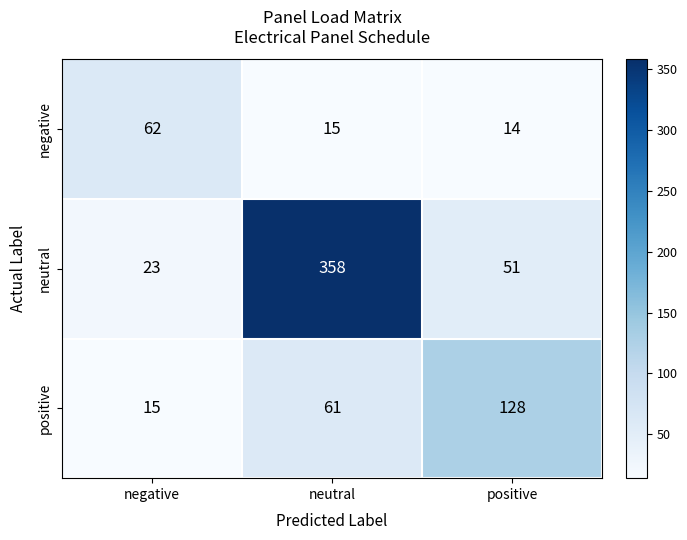

True or false: positive has a value of 92 at neutral.

False